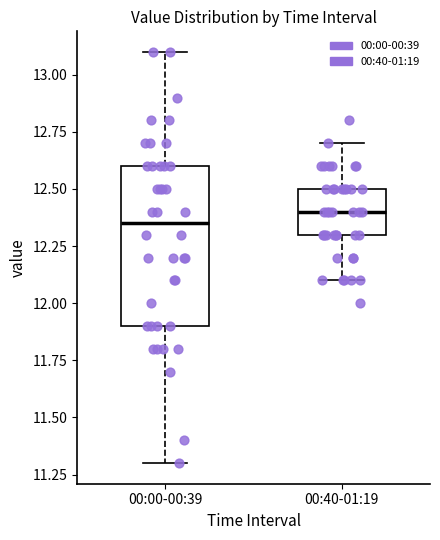

Comparing the boxes themselves (not the whiskers), which one is the tallest?

00:00-00:39